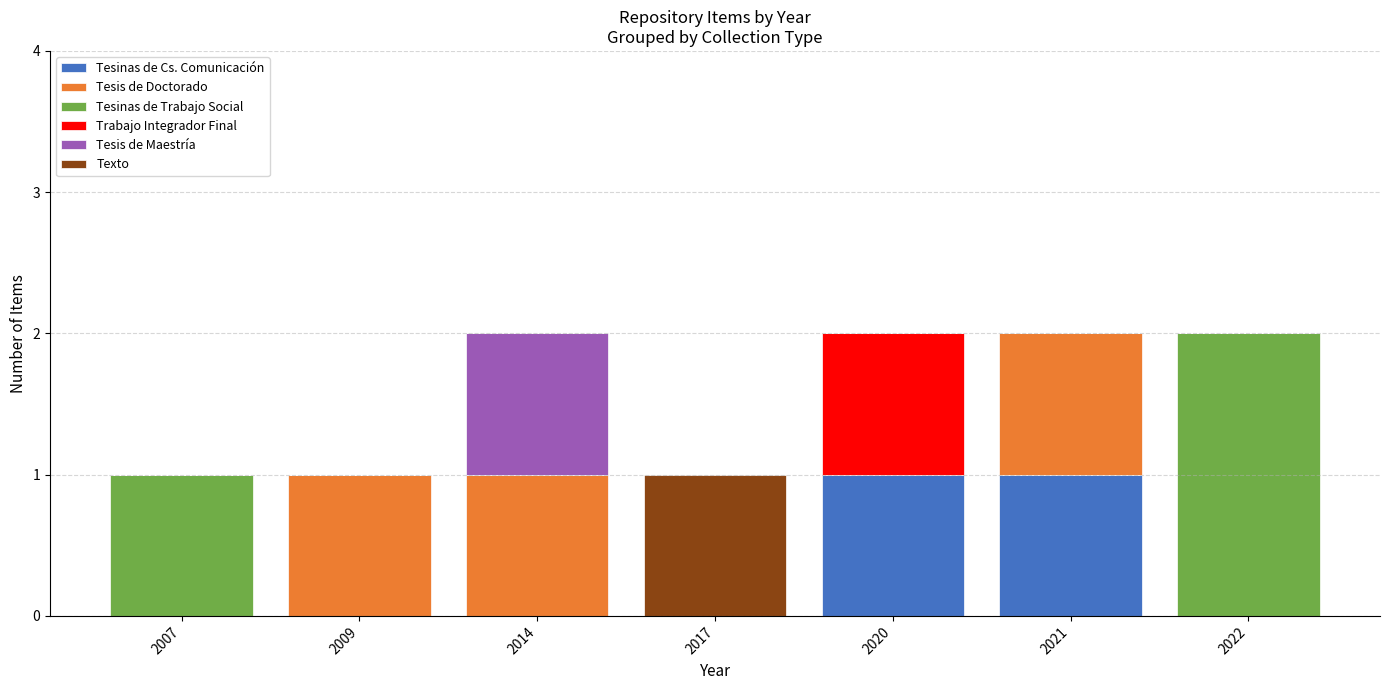

Rank the categories by Tesinas de Trabajo Social value from highest to lowest.

2022, 2007, 2009, 2014, 2017, 2020, 2021